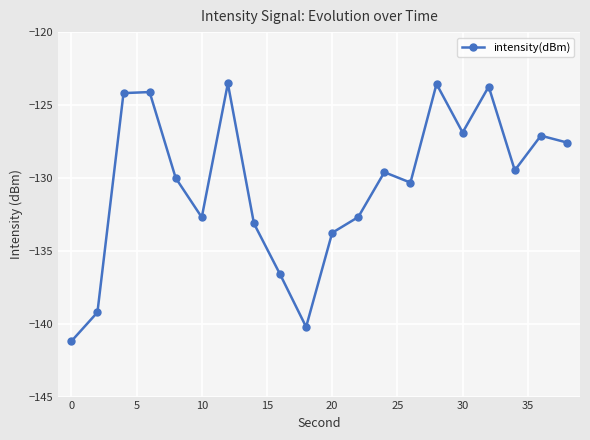

What is the difference between the maximum and minimum values?

17.7